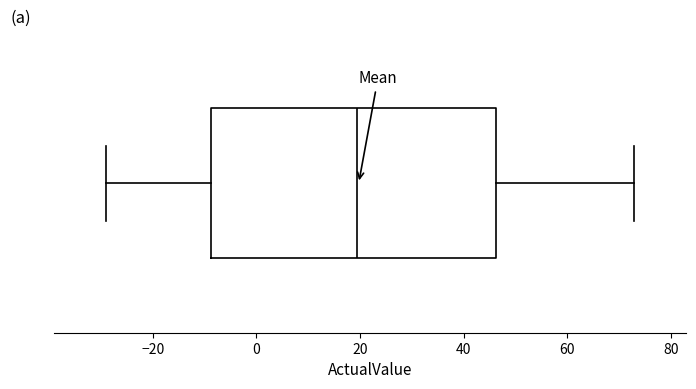

Read this box plot against the x-axis: the position of the median line, the range covered by the box, and the ends of both whiskers. The values are not printed on the chart, so give them approximately, as read against the axis.

median 20, box -8 to 46, whiskers -28 to 74